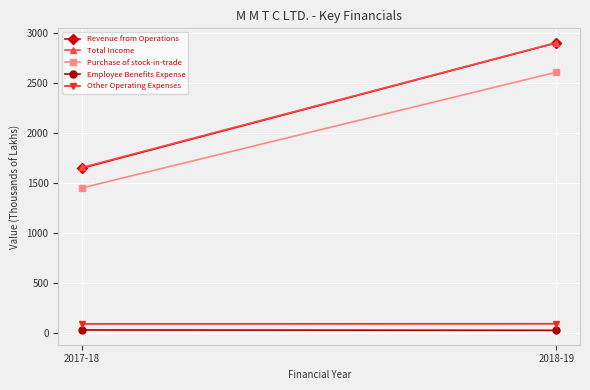

Reading left to right, transcribe all the data shown in this chart.

Revenue from Operations: 2017-18=1645.1	2018-19=2897.9
Total Income: 2017-18=1651.4	2018-19=2899.7
Purchase of stock-in-trade: 2017-18=1447.1	2018-19=2604.7
Employee Benefits Expense: 2017-18=25.9	2018-19=22.1
Other Operating Expenses: 2017-18=86.2	2018-19=88.1